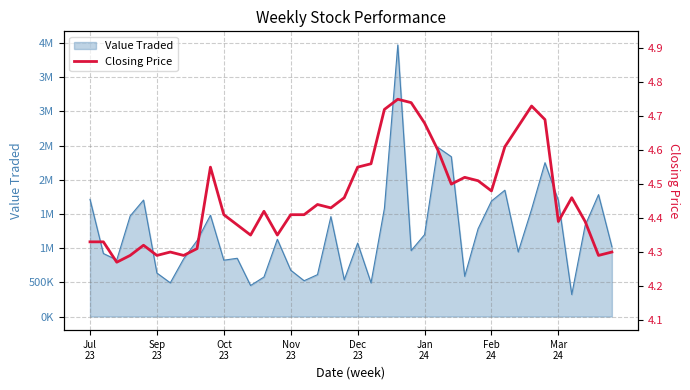

What is the greatest value displayed?

4.8